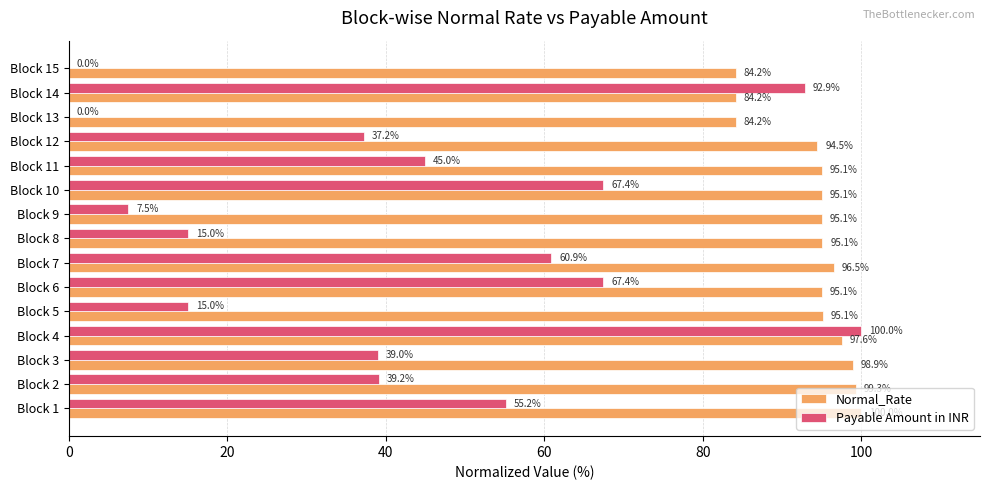

How many data points in Payable Amount in INR are above 39?

8